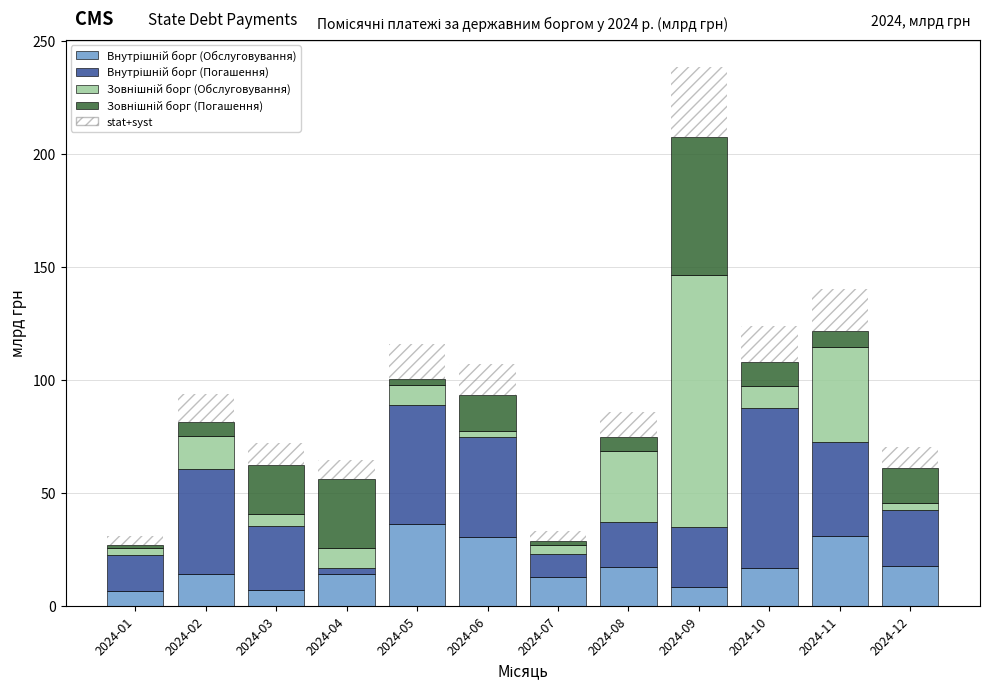

At which category is the sum across all series the highest?

2024-09